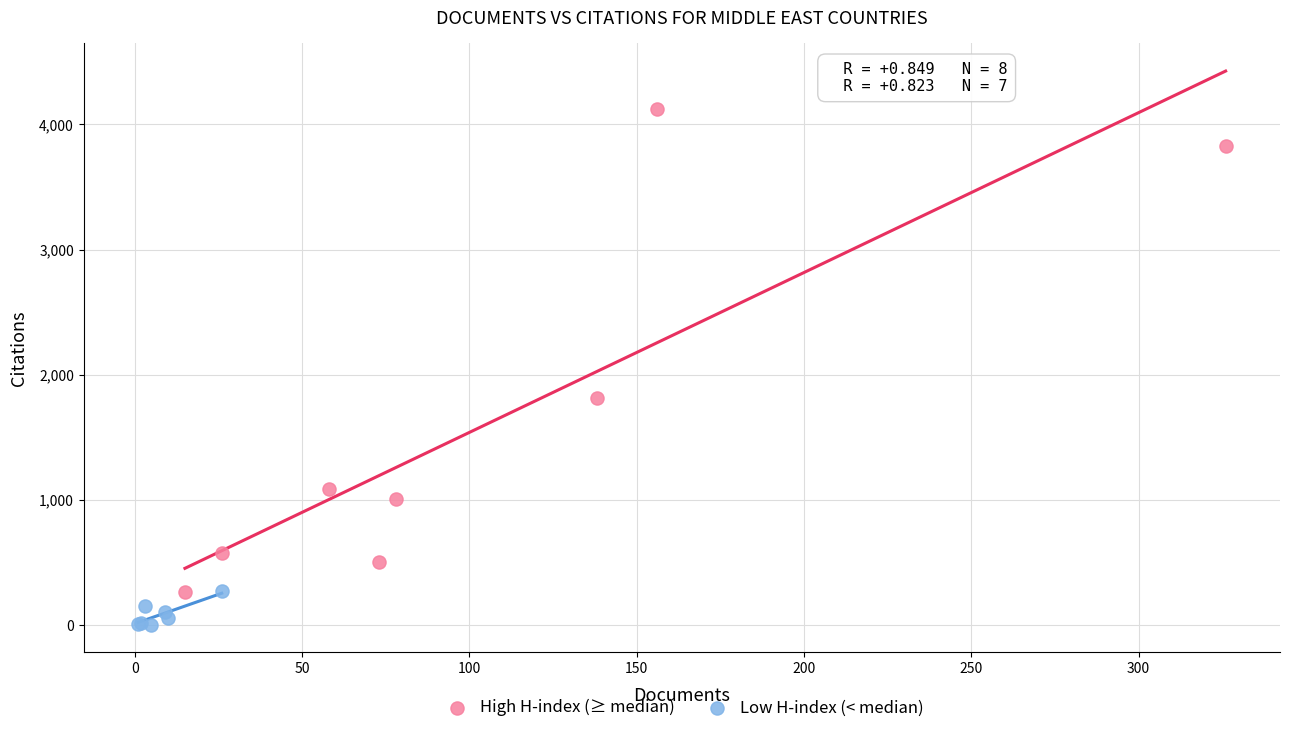

Which series contains the lowest Y value?

Low H-index (< median)